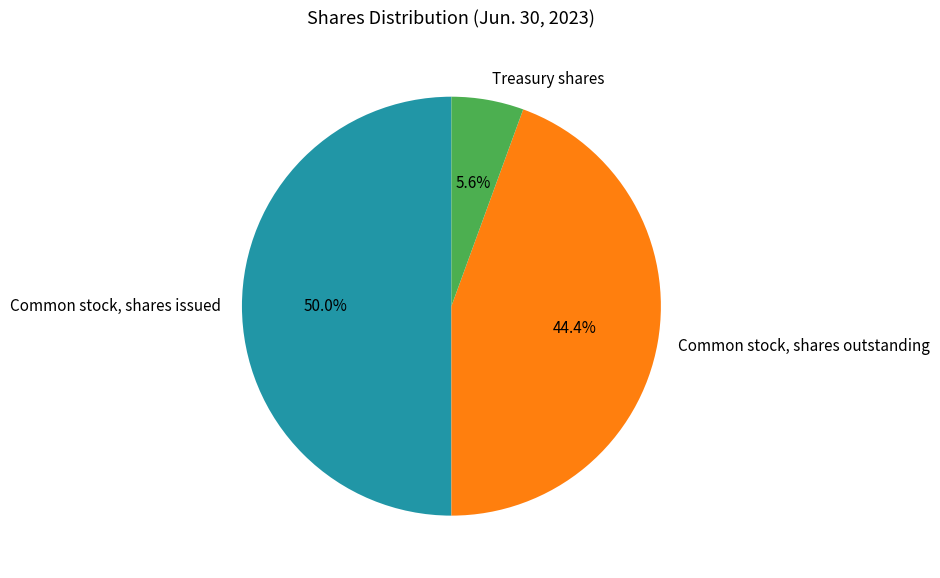

Which has a higher value, Common stock, shares issued or Common stock, shares outstanding?

Common stock, shares issued